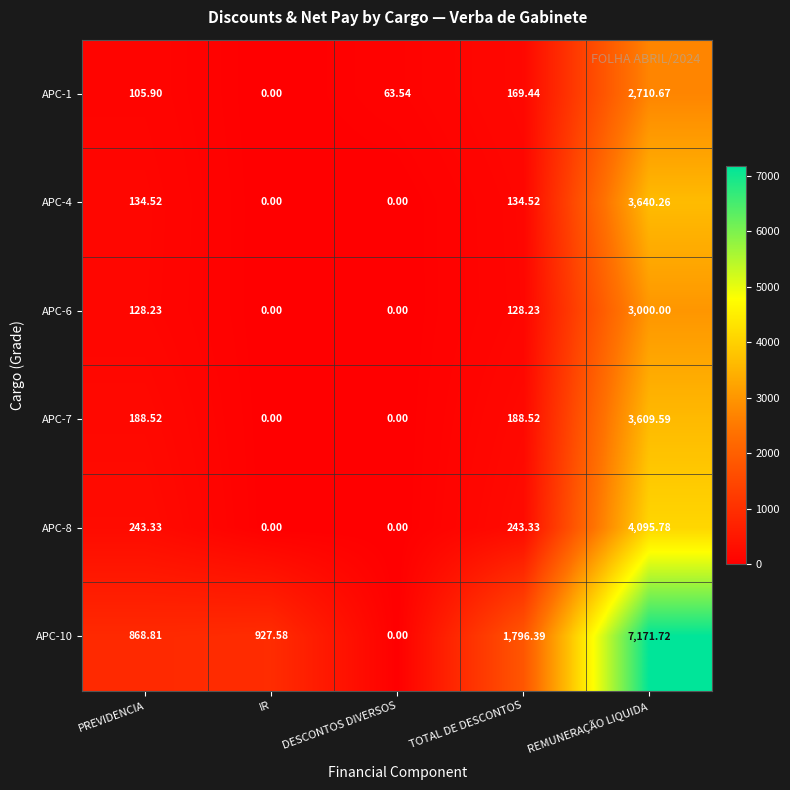

Which category has the highest value in the APC-1 series?

REMUNERAÇÃO LIQUIDA